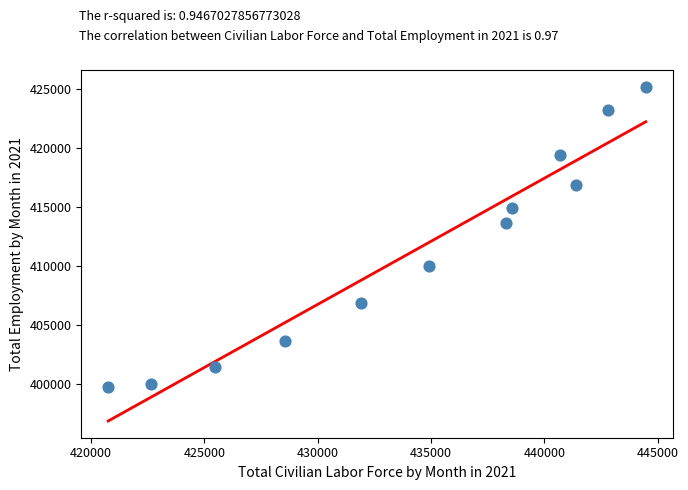

What is the average Y value?

411247